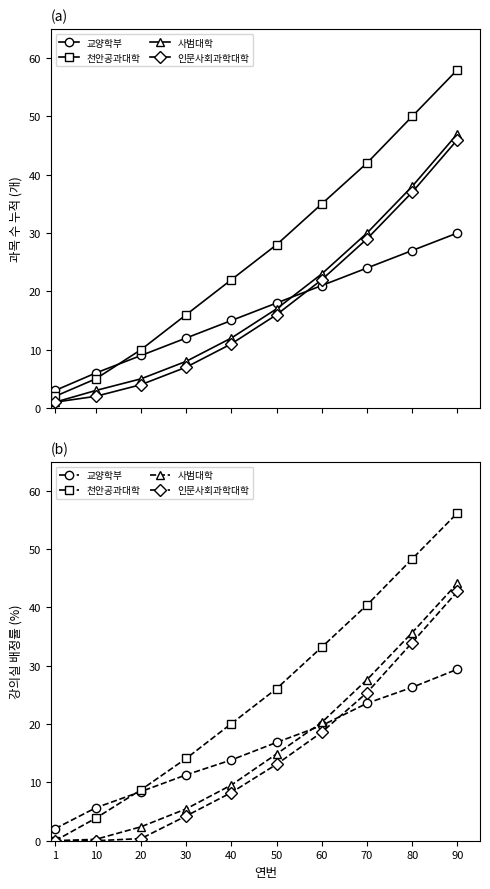

What is the value of the 교양학부 point at the 9th from the left?

26.3